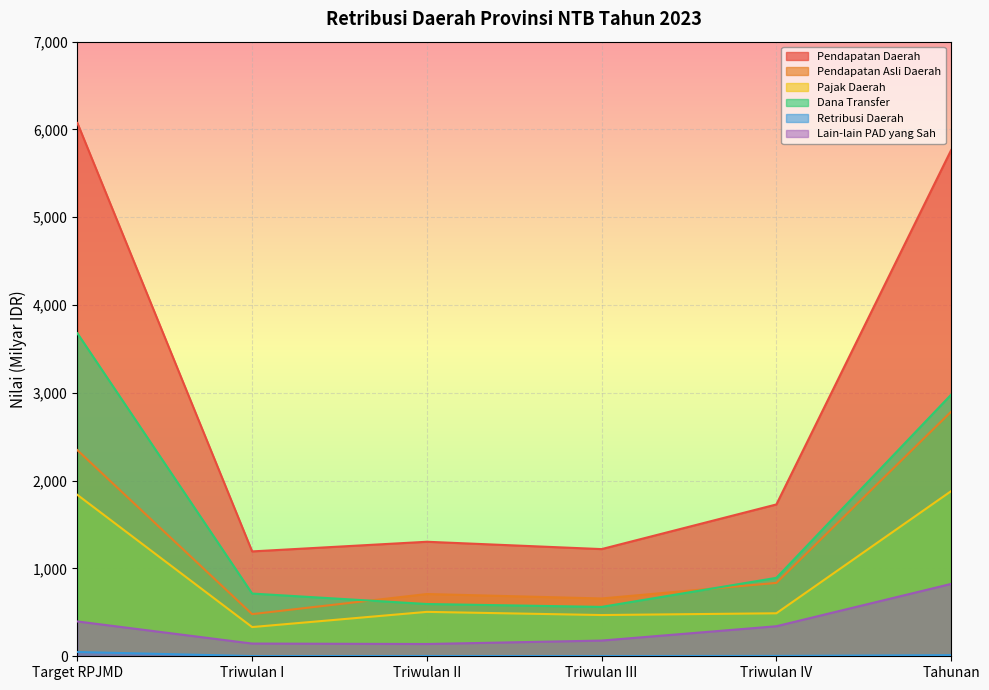

Count the number of data series in this chart.

6